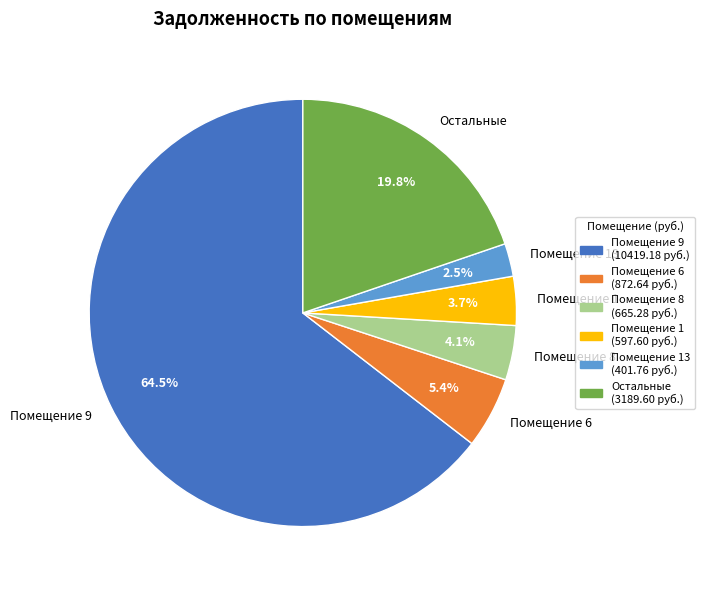

Count the number of slices in the pie.

6